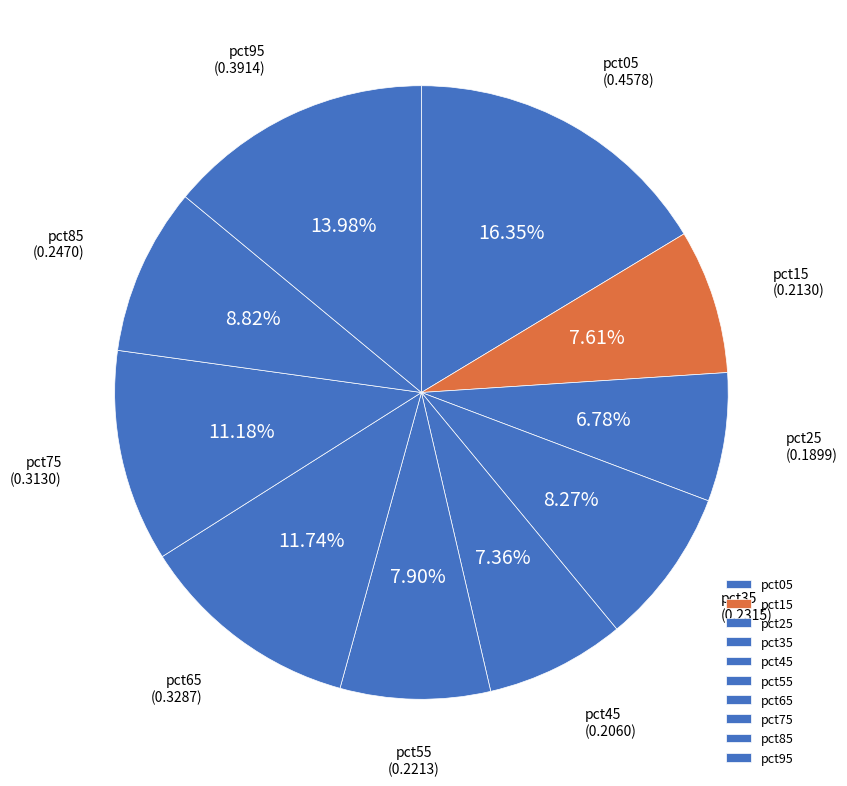

How many segments does this pie chart have?

10